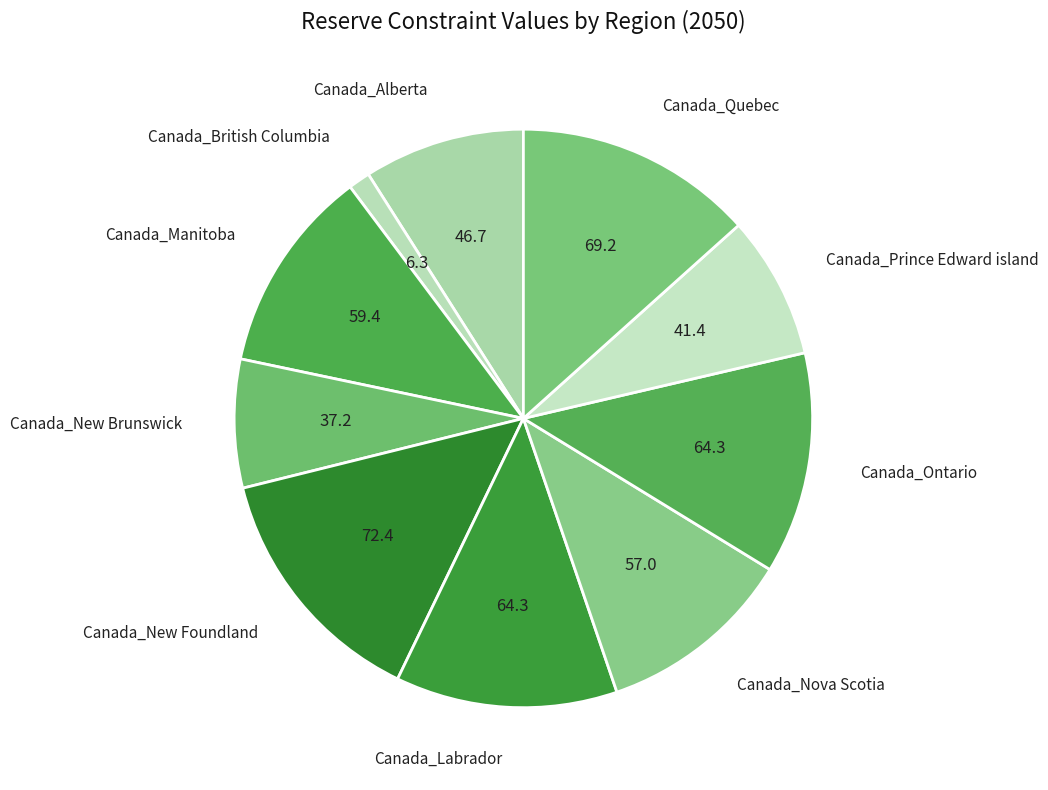

Approximately how many times larger is the value at Canada_Nova Scotia compared to Canada_Labrador?

0.9